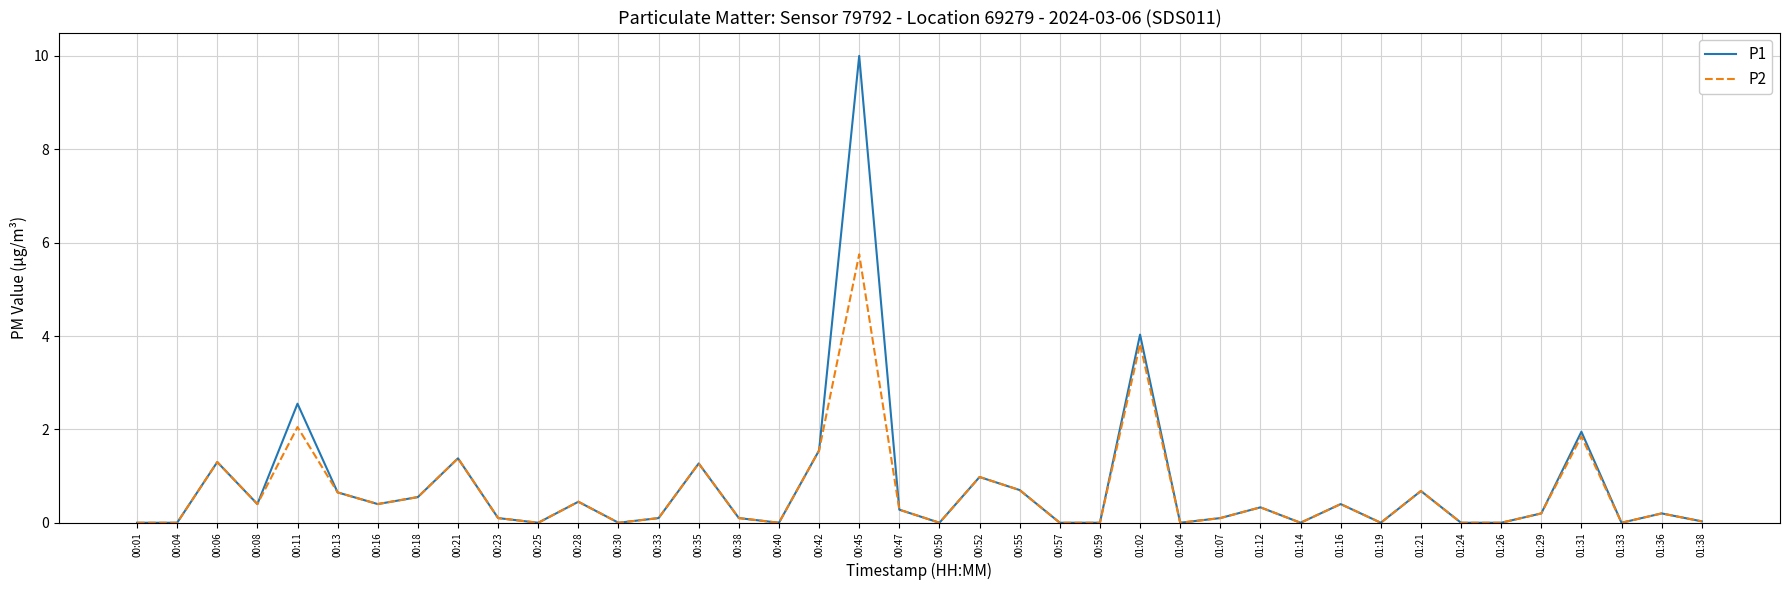

Which series has the widest spread of values?

P1